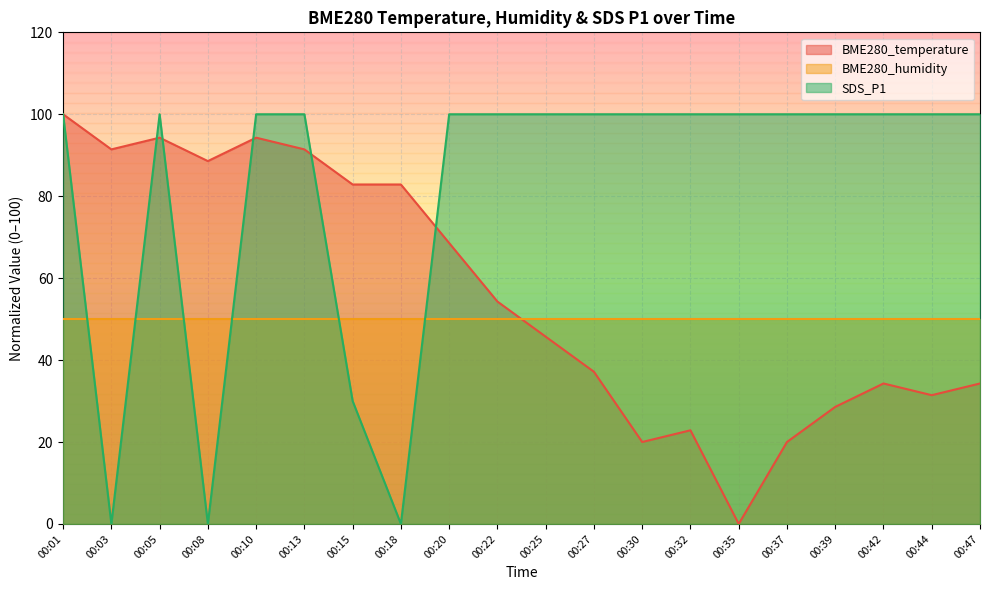

List the series in order of their overall mean, highest first.

SDS_P1, BME280_temperature, BME280_humidity